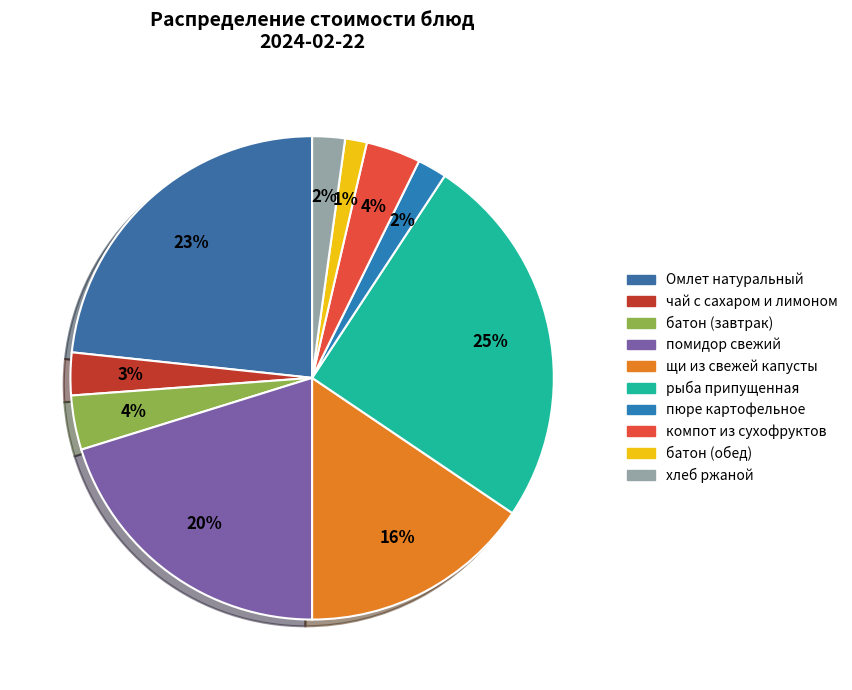

Is it true that хлеб ржаной is 1% of the pie?

False